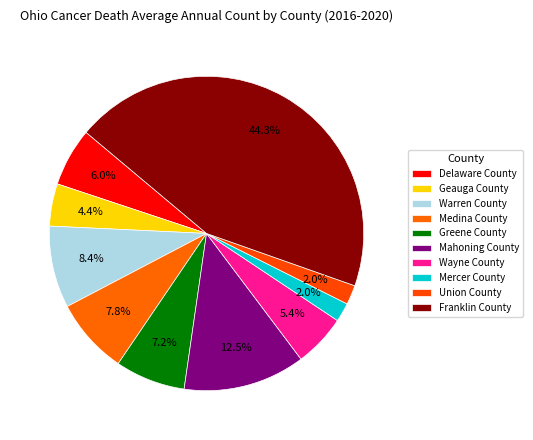

Does Union County account for over 50% of the chart?

No